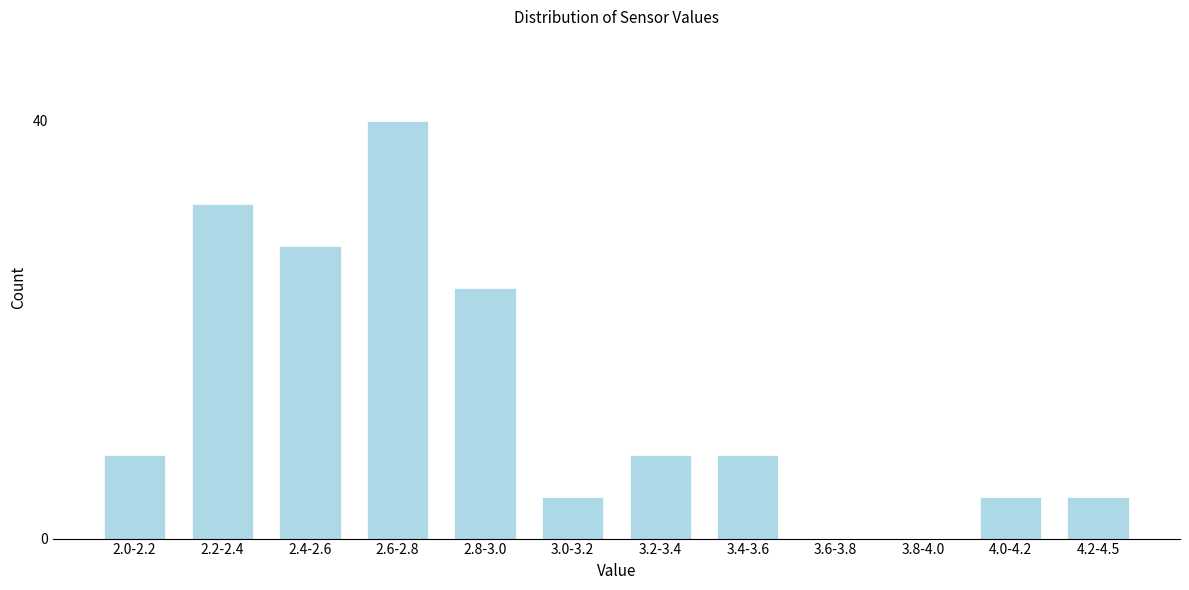

Reading left to right, list all the values displayed in this chart.

2.0-2.2=8	2.2-2.4=32	2.4-2.6=28	2.6-2.8=40	2.8-3.0=24	3.0-3.2=4	3.2-3.4=8	3.4-3.6=8	3.6-3.8=0	3.8-4.0=0	4.0-4.2=4	4.2-4.5=4